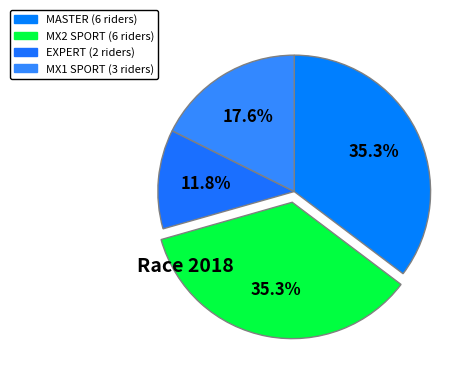

To the nearest percent, what is the average slice percentage?

25%